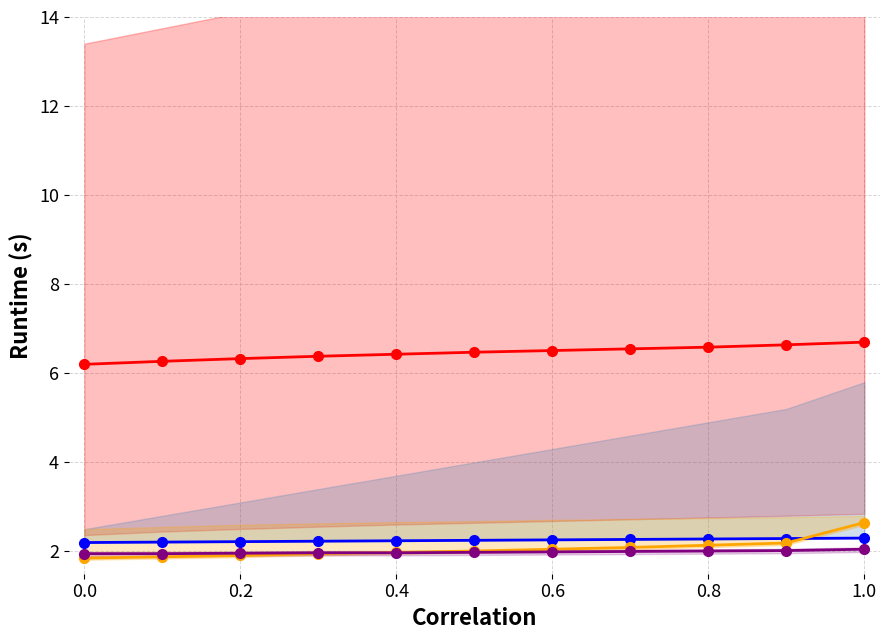

What is the total value across all series at 0.8?

13.0